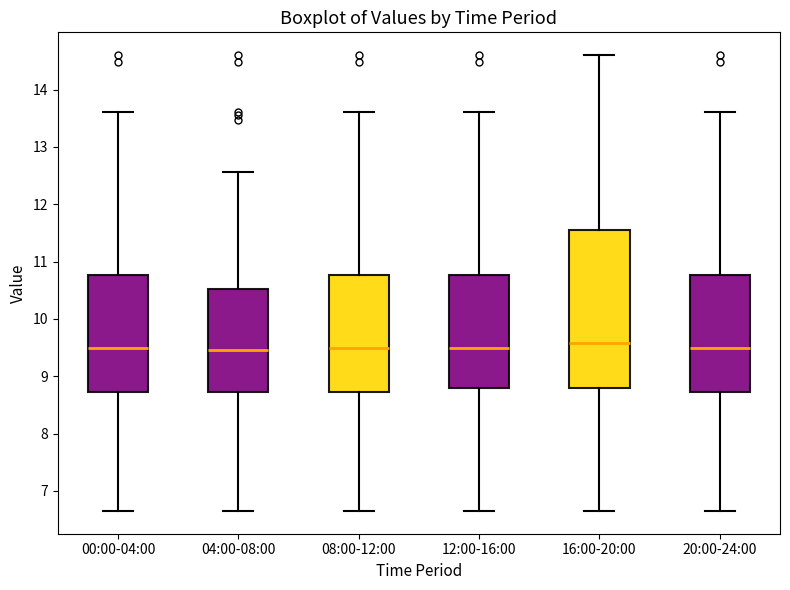

Reading left to right, read every box against the y-axis: the position of its median line, the range the box covers, and the ends of its whiskers. The values are not printed on the chart, so give them approximately, as read against the axis.

00:00-04:00: median 9.5, box 8.7 to 10.8, whiskers 6.7 to 13.6
04:00-08:00: median 9.5, box 8.7 to 10.5, whiskers 6.7 to 12.6
08:00-12:00: median 9.5, box 8.7 to 10.8, whiskers 6.7 to 13.6
12:00-16:00: median 9.5, box 8.8 to 10.8, whiskers 6.7 to 13.6
16:00-20:00: median 9.6, box 8.8 to 11.5, whiskers 6.7 to 14.6
20:00-24:00: median 9.5, box 8.7 to 10.8, whiskers 6.7 to 13.6